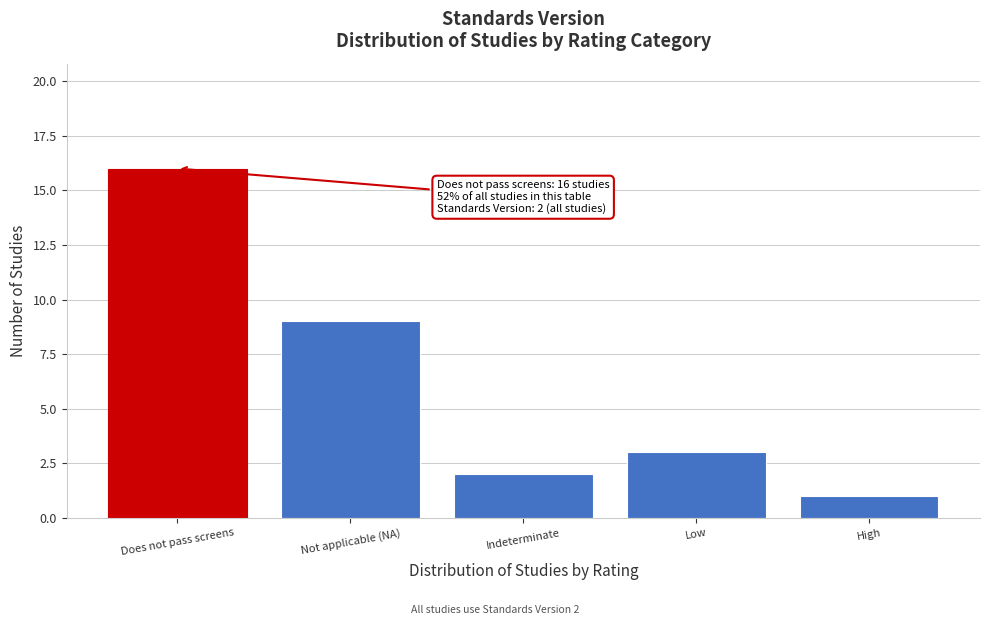

Reading left to right, what are all the values shown in this chart?

Does not pass screens=16	Not applicable (NA)=9	Indeterminate=2	Low=3	High=1